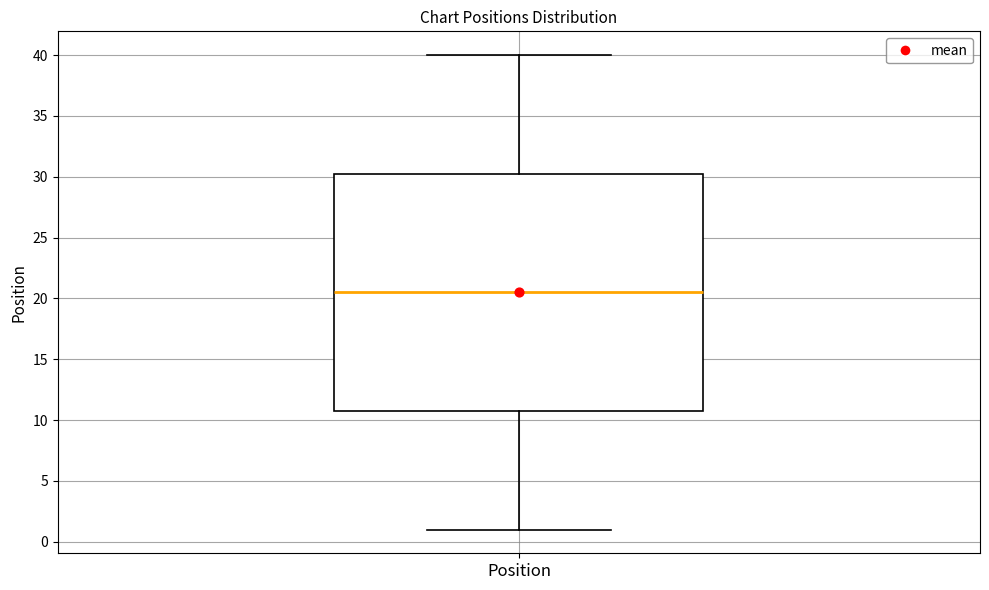

Read this box plot against the y-axis: the position of the median line, the range covered by the box, and the ends of both whiskers. The values are not printed on the chart, so give them approximately, as read against the axis.

median 20.5, box 11.0 to 30.5, whiskers 1.0 to 40.0